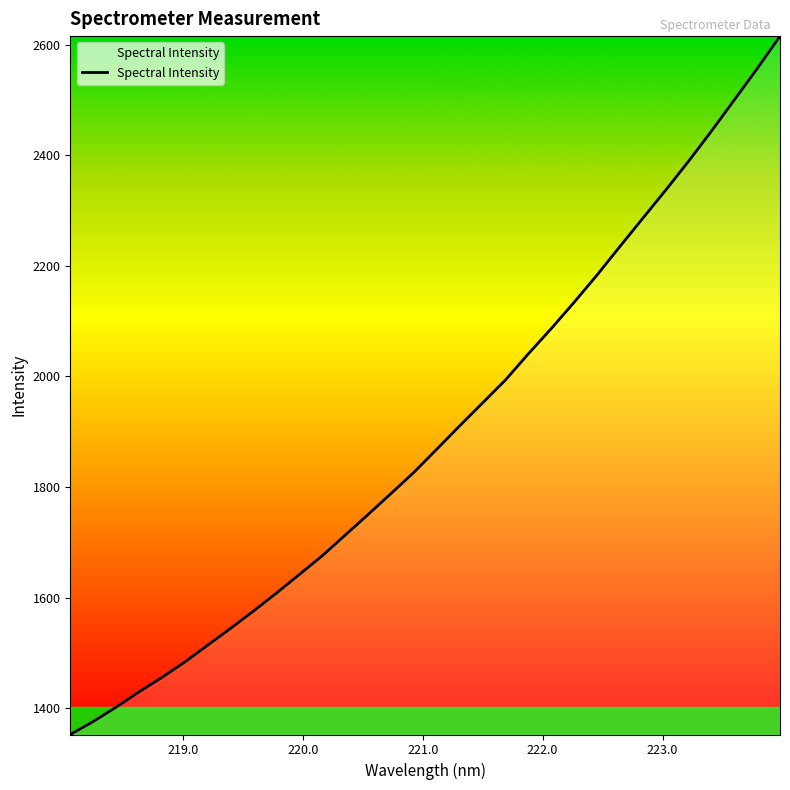

What is the minimum value shown in the chart?

1352.3